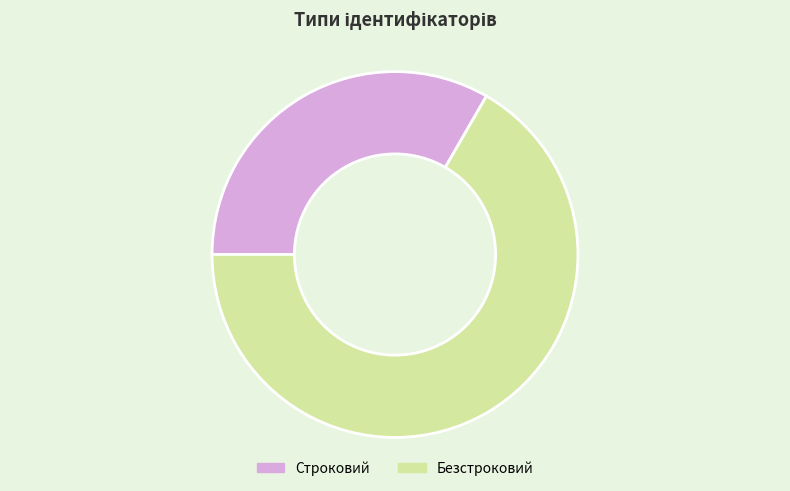

Is Строковий the majority of the pie?

No